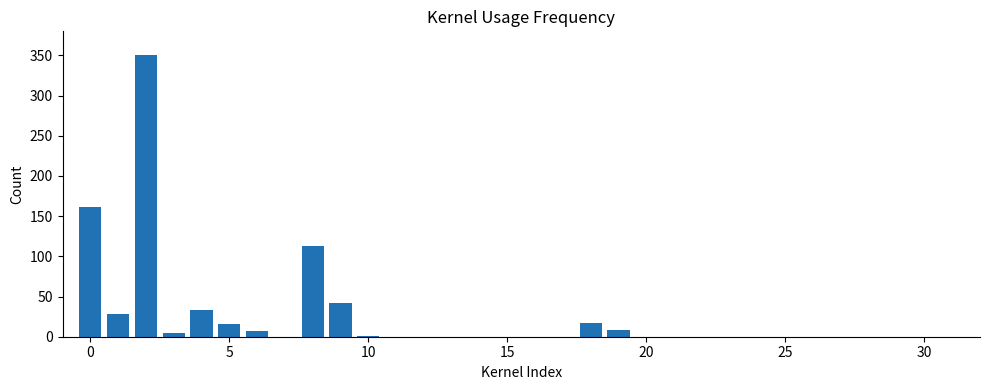

True or false: the data shows 0.0 at 25.

True